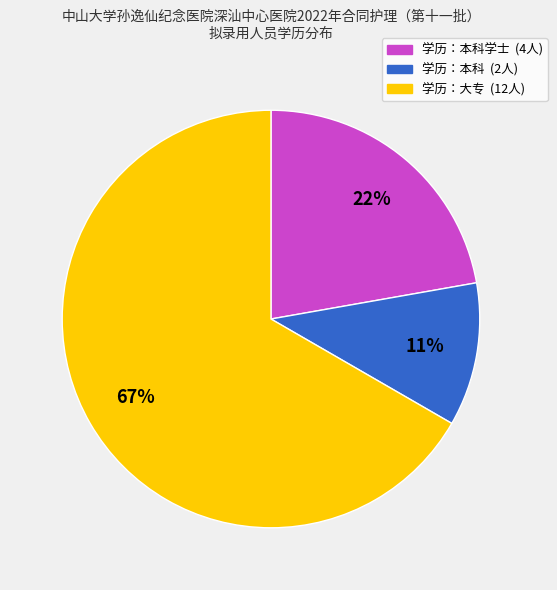

Is there a majority slice in this chart?

Yes